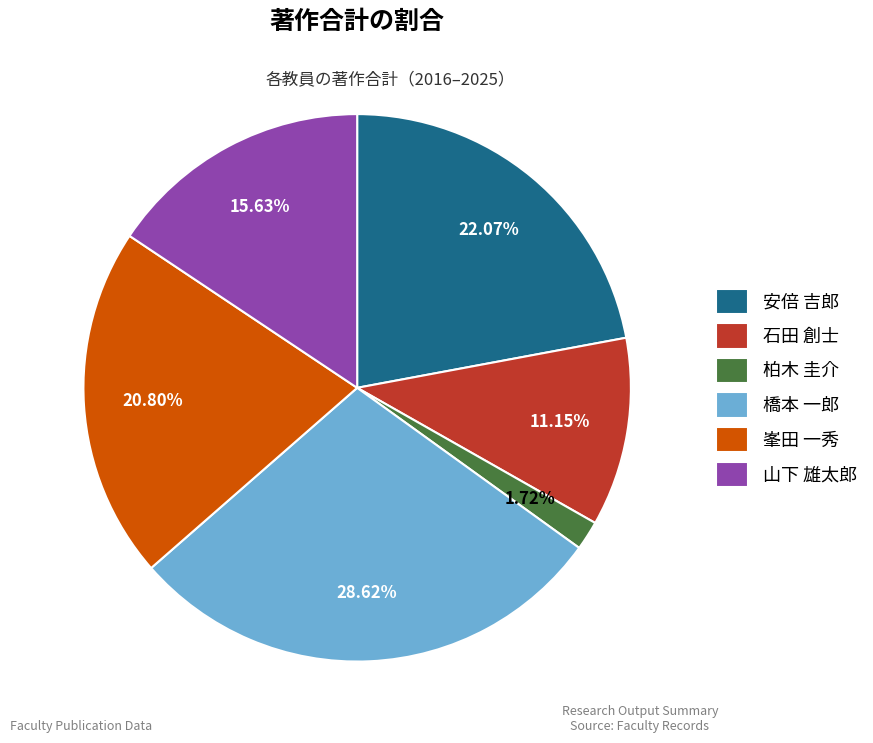

To the nearest percent, what is the combined percentage of 柏木 圭介 and 安倍 吉郎?

24%